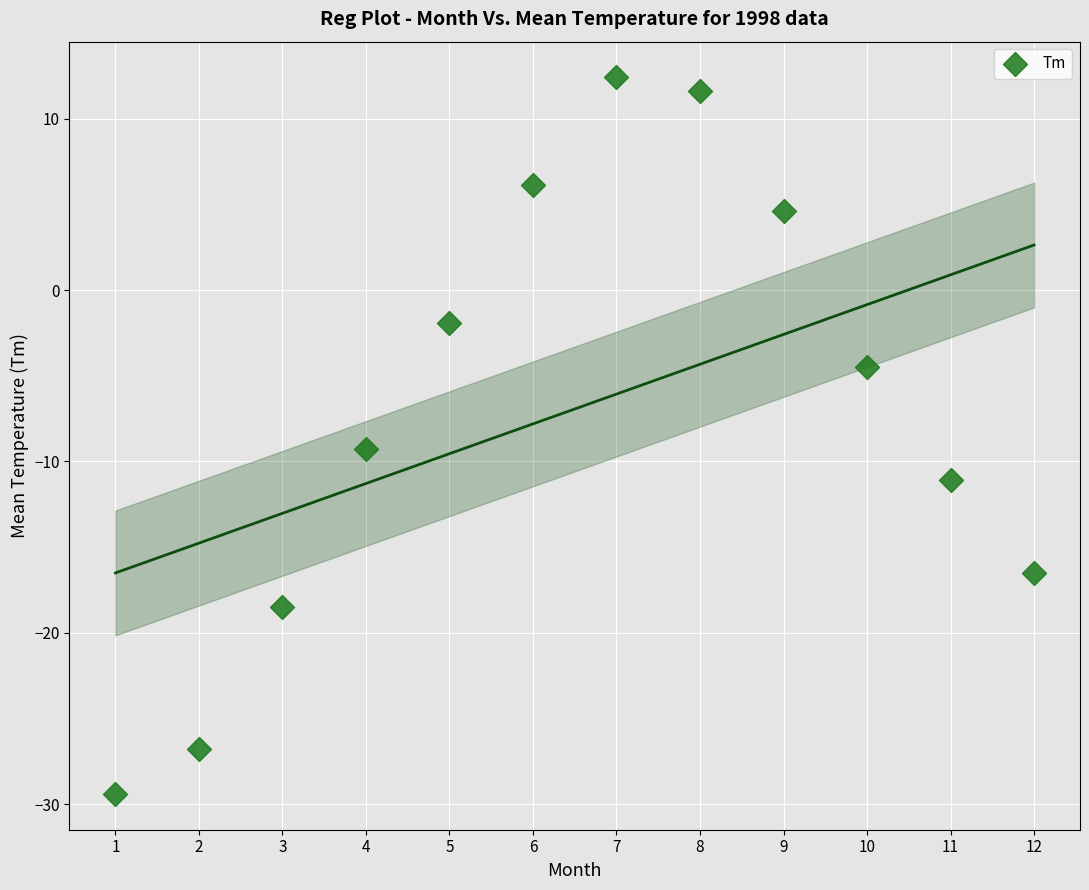

What is the range of X values (max minus min)?

11.0